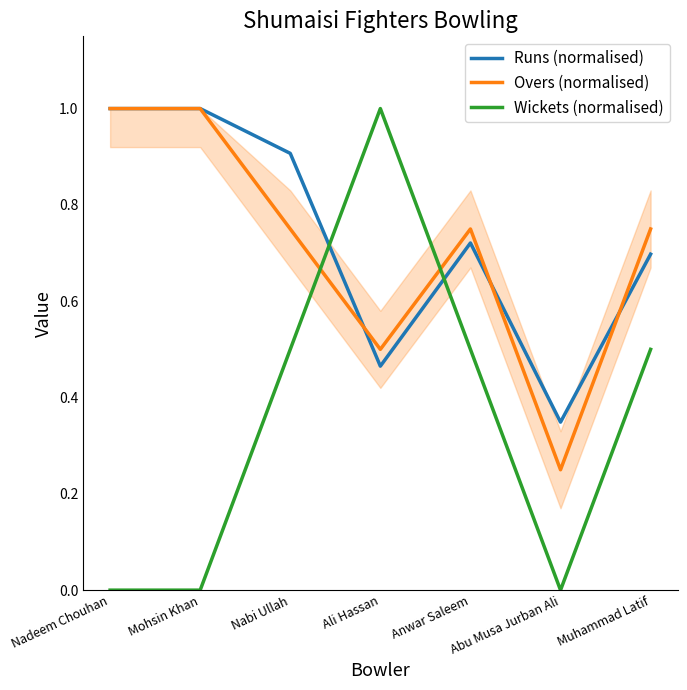

At how many categories does at least one series exceed 0?

7